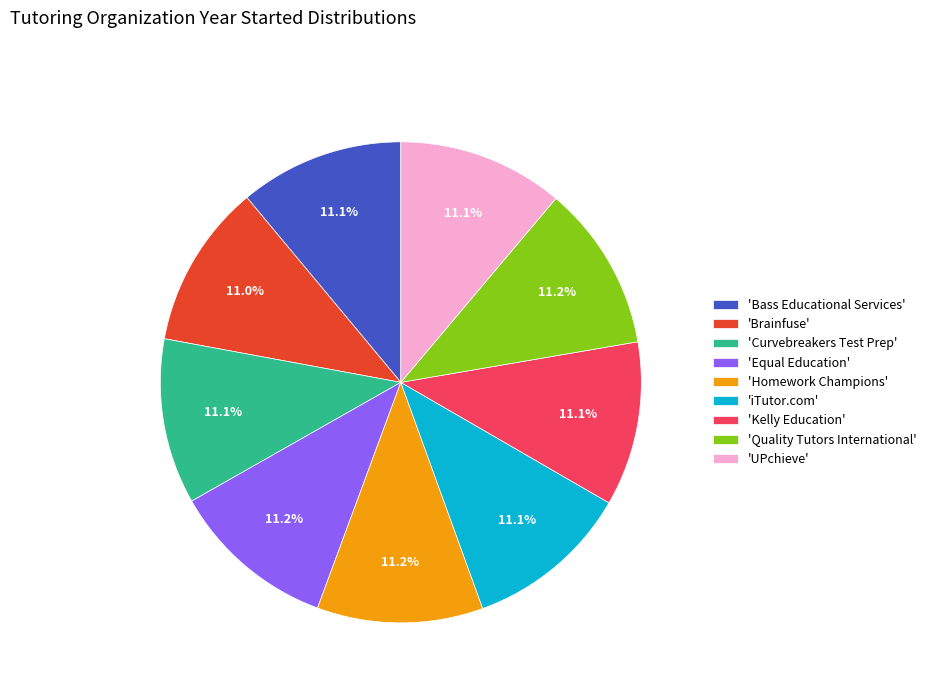

To the nearest percent, what is the average slice percentage?

11%